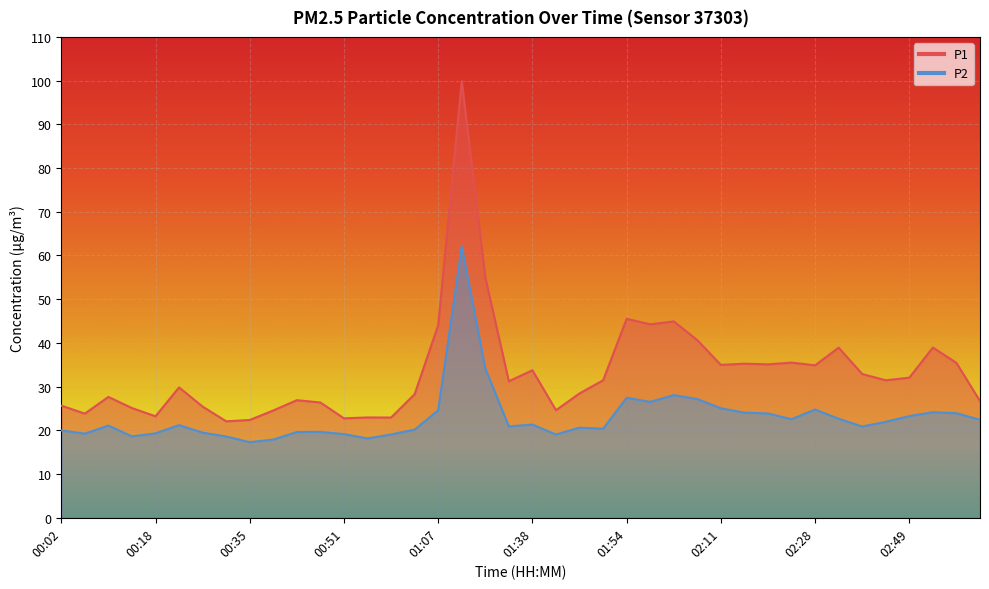

How many data points in P2 are less than 21?

19